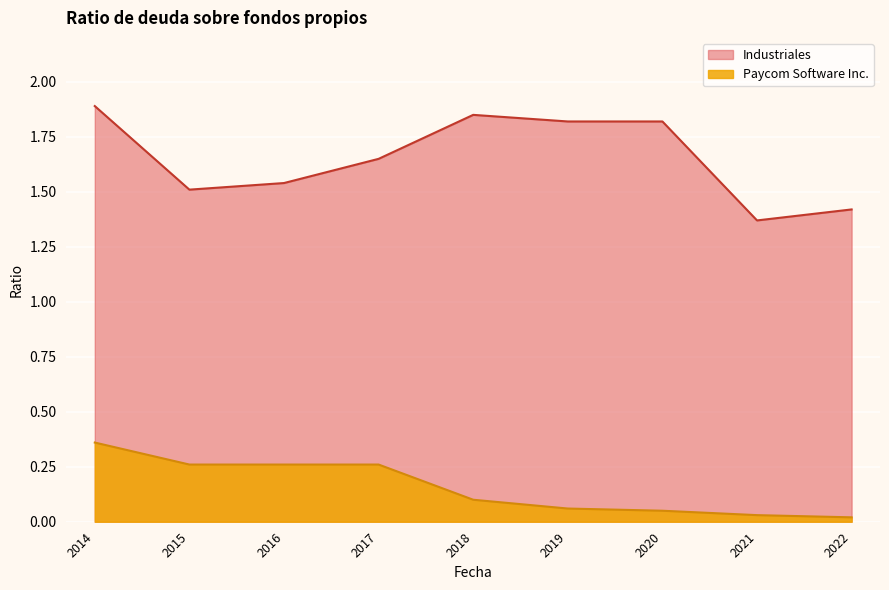

Which series has the widest spread of values?

Industriales